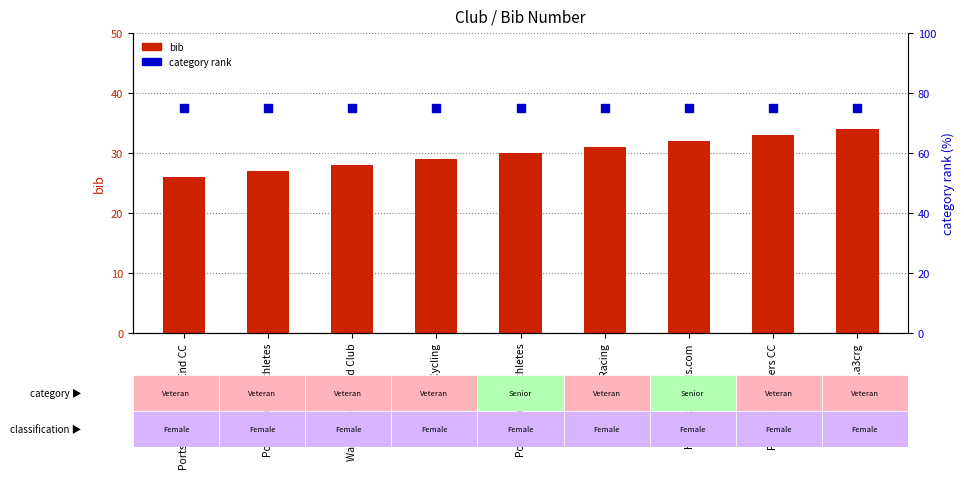

Which series contains the lowest Y value?

bib